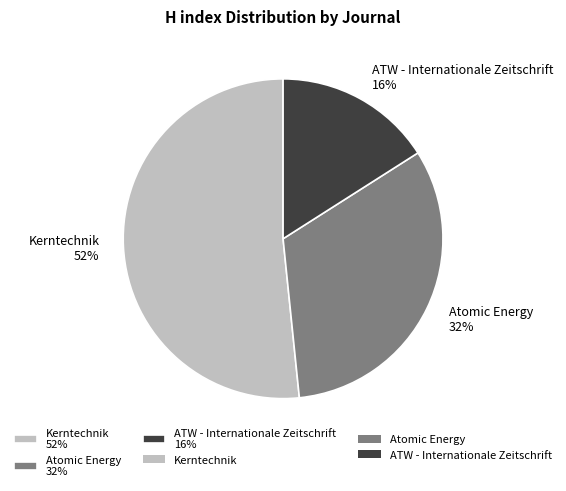

What is the smallest slice in the pie chart?

ATW - Internationale Zeitschrift